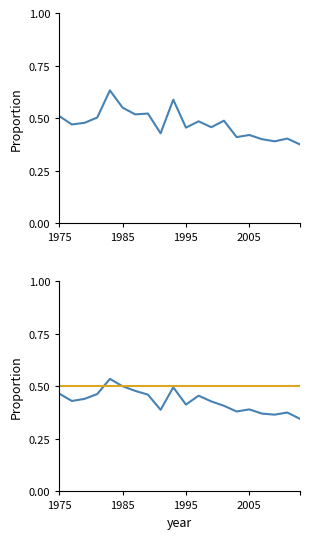

True or false: P2 and P2 ref cross at least once.

True